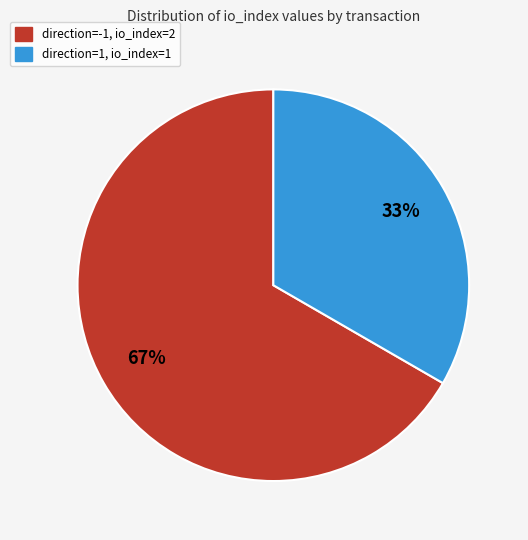

To the nearest percent, what is the combined percentage of direction=1, io_index=1 and direction=-1, io_index=2?

100%